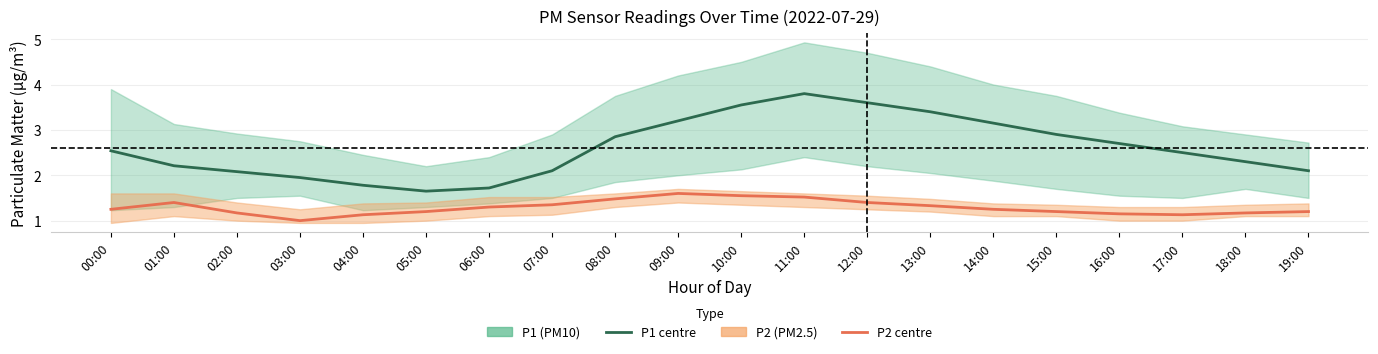

Between 08:00 and 17:00, which series saw the biggest shift?

P1 (PM10)